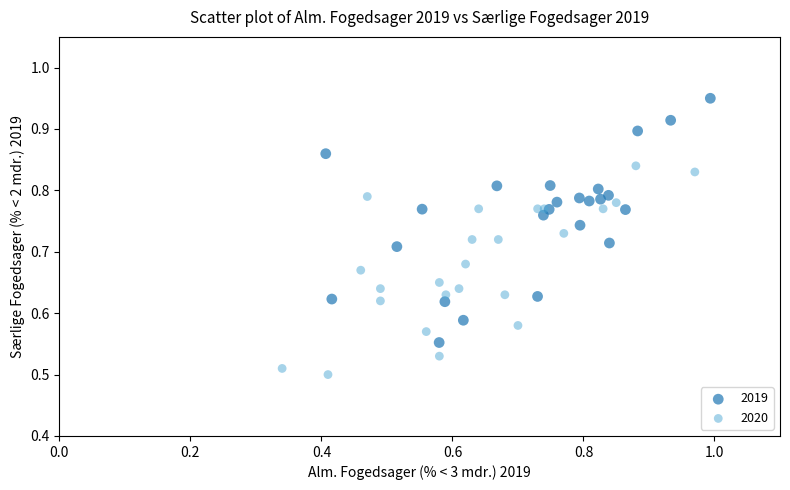

Which series reaches the minimum Y coordinate?

2020